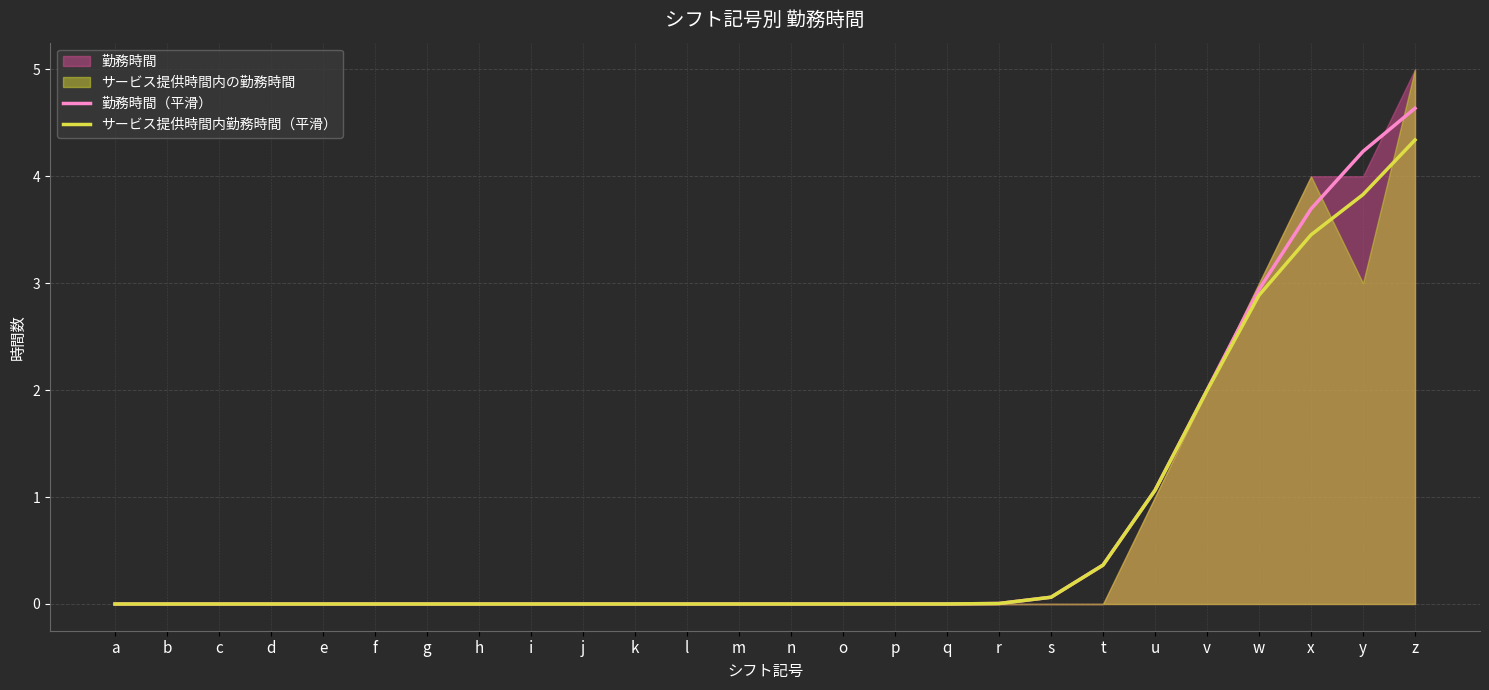

What is the difference between the second highest and second lowest values in the サービス提供時間内勤務時間（平滑） series?

3.8